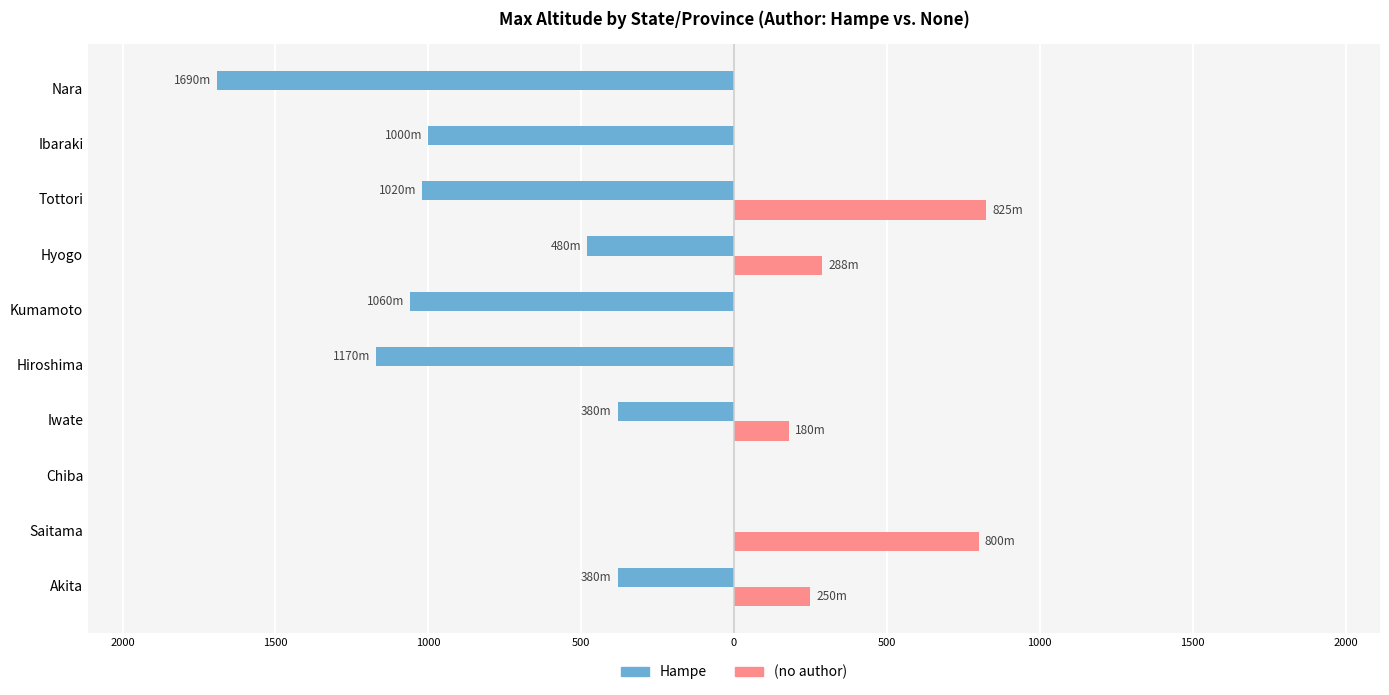

What are all the series names shown in the legend?

Hampe, (no author)